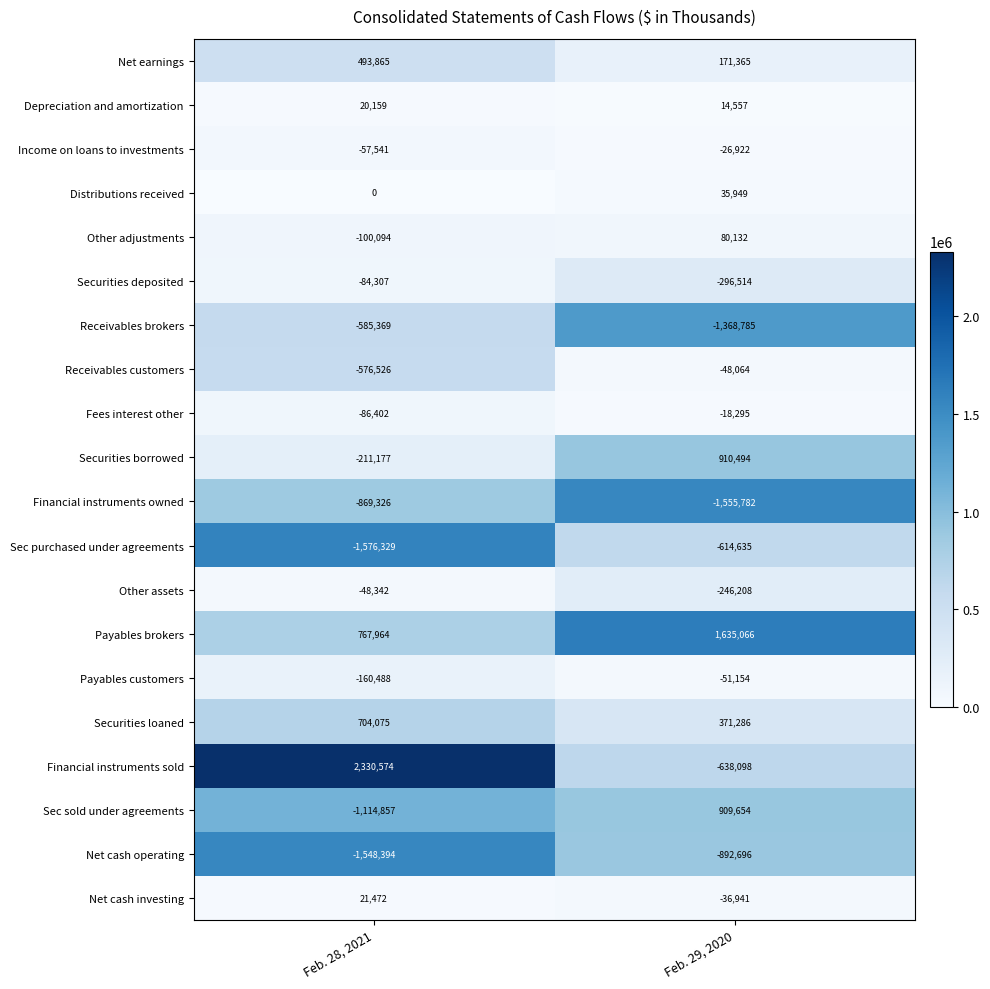

Which label corresponds to the largest value in the chart?

Feb. 28, 2021